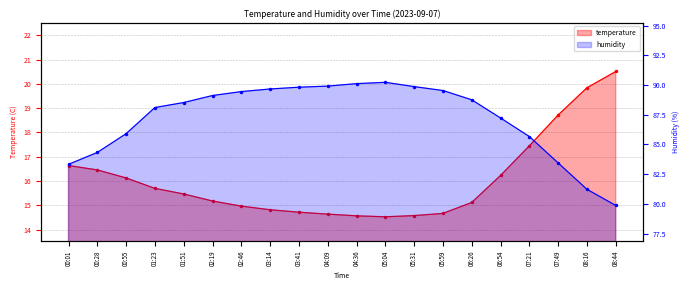

Reading left to right, transcribe all the data shown in this chart.

temperature: 00:01=16.6	00:28=16.5	00:55=16.1	01:23=15.7	01:51=15.5	02:19=15.2	02:46=15.0	03:14=14.8	03:41=14.7	04:09=14.6	04:36=14.6	05:04=14.5	05:31=14.6	05:59=14.7	06:26=15.1	06:54=16.2	07:21=17.4	07:49=18.7	08:16=19.8	08:44=20.5
humidity: 00:01=83.3	00:28=84.3	00:55=85.9	01:23=88.1	01:51=88.5	02:19=89.1	02:46=89.5	03:14=89.7	03:41=89.8	04:09=89.9	04:36=90.1	05:04=90.2	05:31=89.9	05:59=89.5	06:26=88.8	06:54=87.2	07:21=85.7	07:49=83.5	08:16=81.2	08:44=79.9